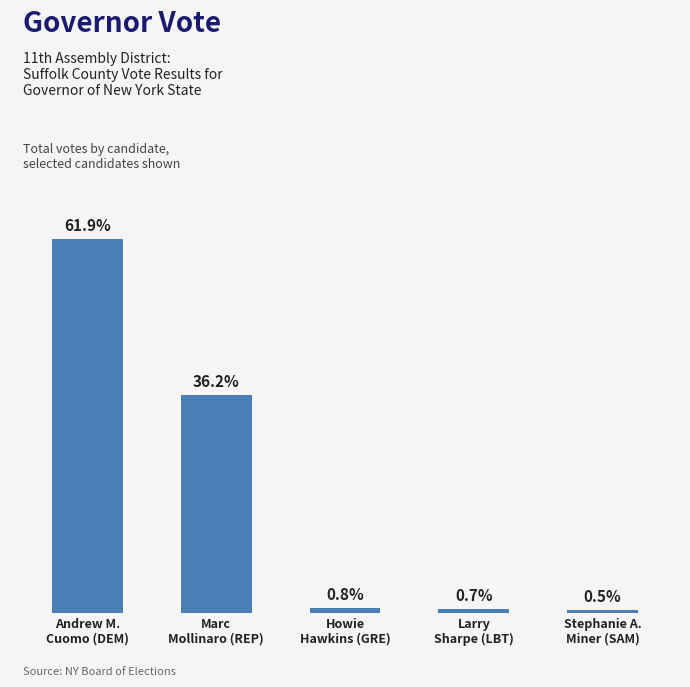

Rank the categories by value from lowest to highest.

Stephanie A.
Miner (SAM), Larry
Sharpe (LBT), Howie
Hawkins (GRE), Marc
Mollinaro (REP), Andrew M.
Cuomo (DEM)